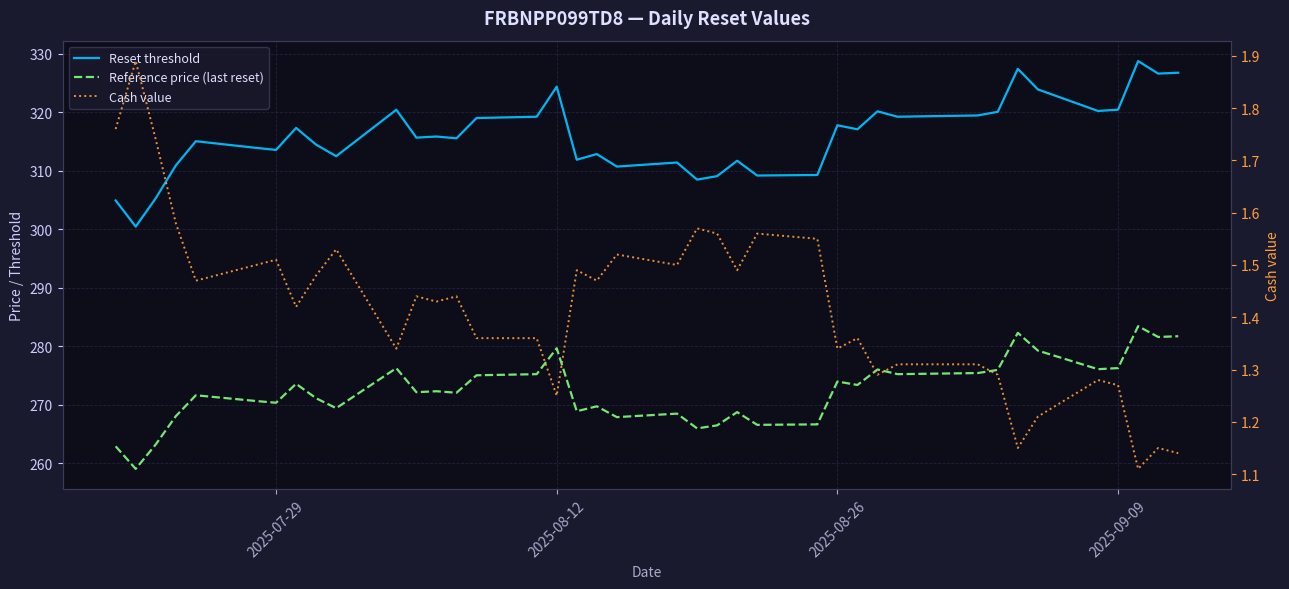

What is the difference between the maximum and minimum values in the Cash value series?

0.8